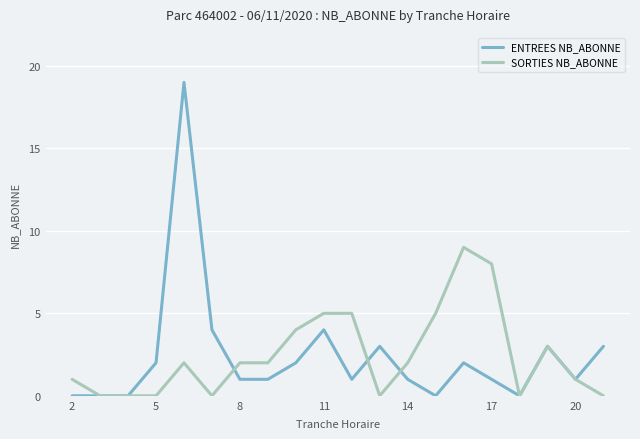

Rank the series by their maximum value, from lowest to highest.

SORTIES NB_ABONNE, ENTREES NB_ABONNE